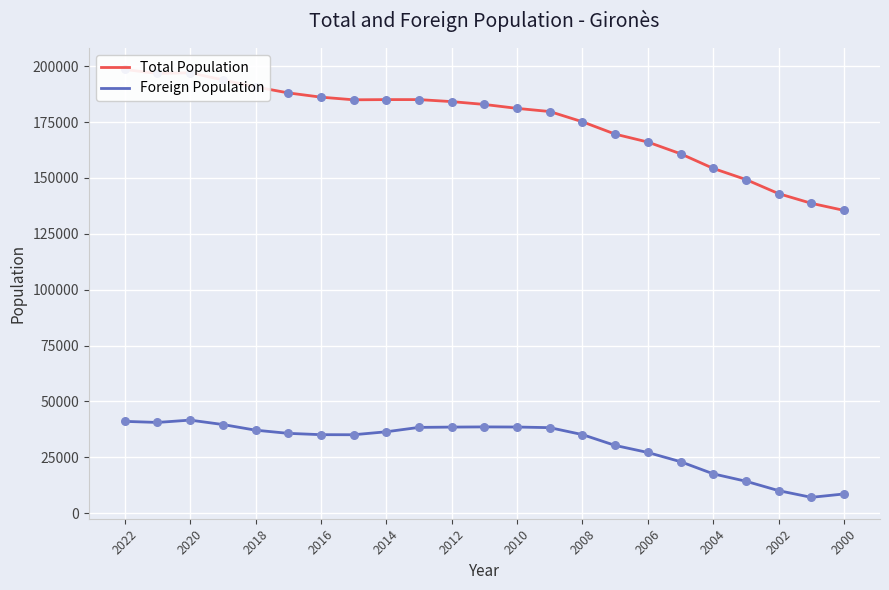

Which series reaches the minimum Y coordinate?

Foreign Population